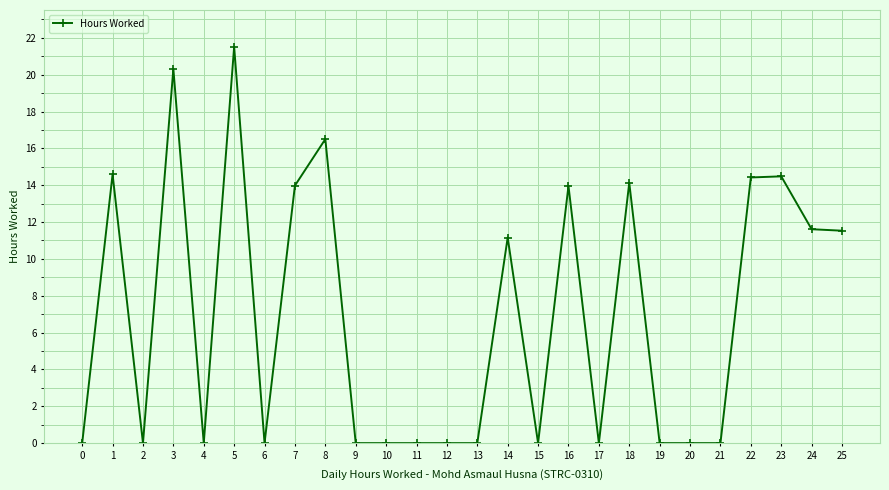

What is the sum of all values?

178.2